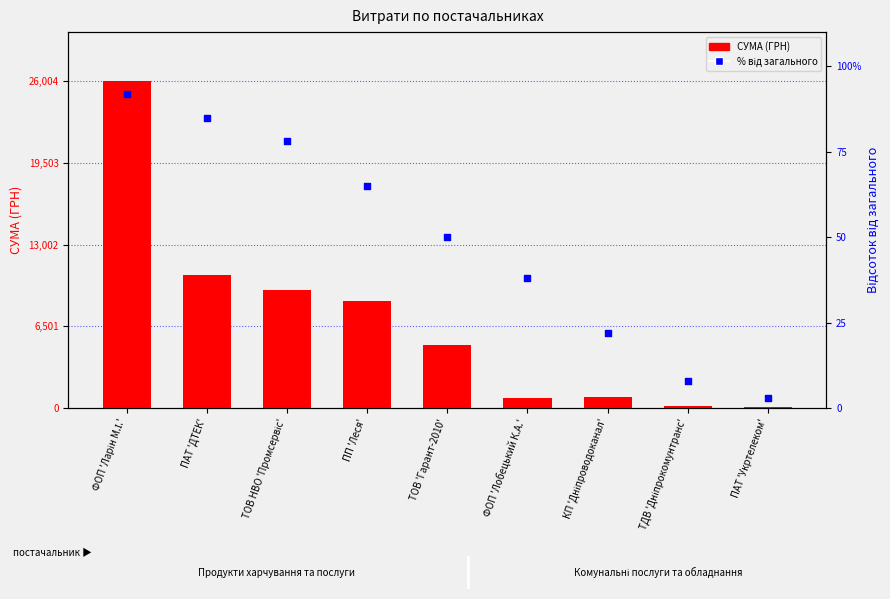

Which series reaches the minimum Y coordinate?

% від загального